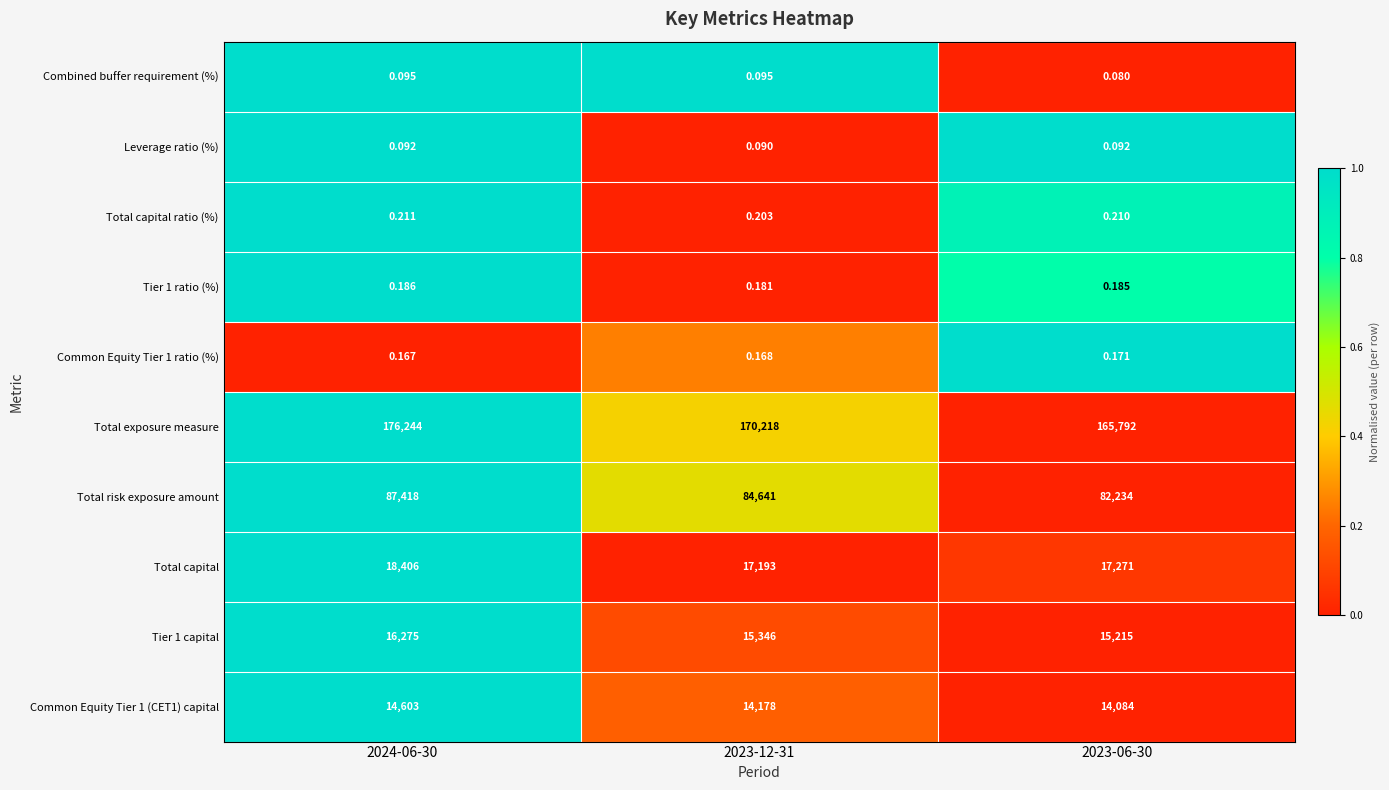

Which series has the largest range (max minus min)?

Total exposure measure